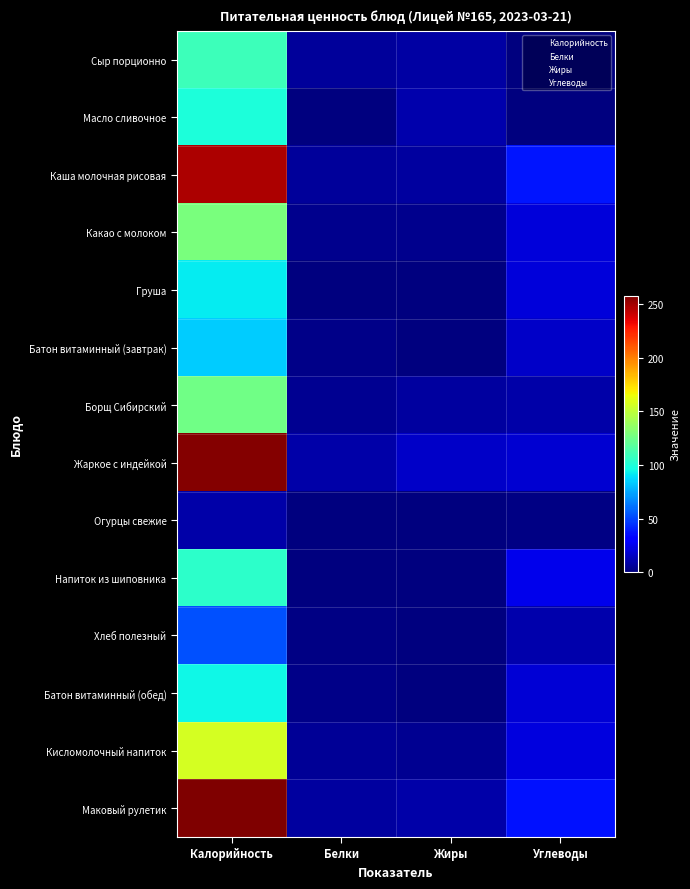

List the series in order of their peak value, highest first.

Маковый рулетик, Жаркое с индейкой, Каша молочная рисовая, Кисломолочный напиток, Какао с молоком, Борщ Сибирский, Сыр порционно, Напиток из шиповника, Масло сливочное, Батон витаминный (обед), Груша, Батон витаминный (завтрак), Хлеб полезный, Огурцы свежие